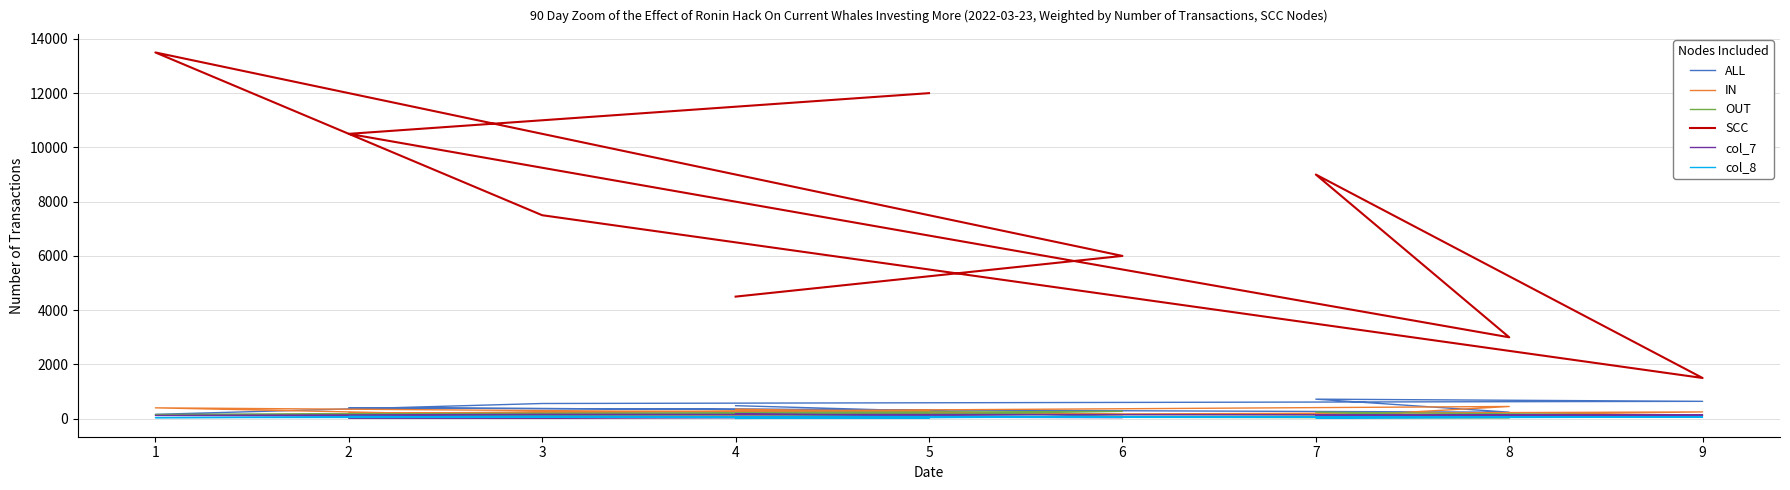

Where is SCC nearest to the value 7500?

3